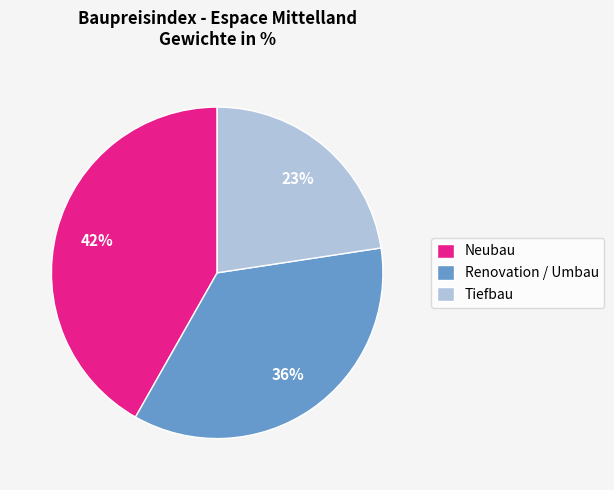

To the nearest percent, what is the difference between the largest and smallest slice percentages?

19%